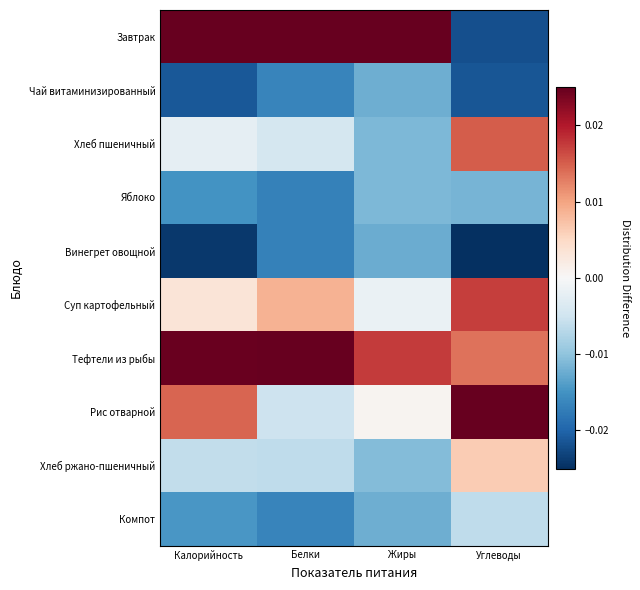

At how many categories does at least one series exceed 0?

4